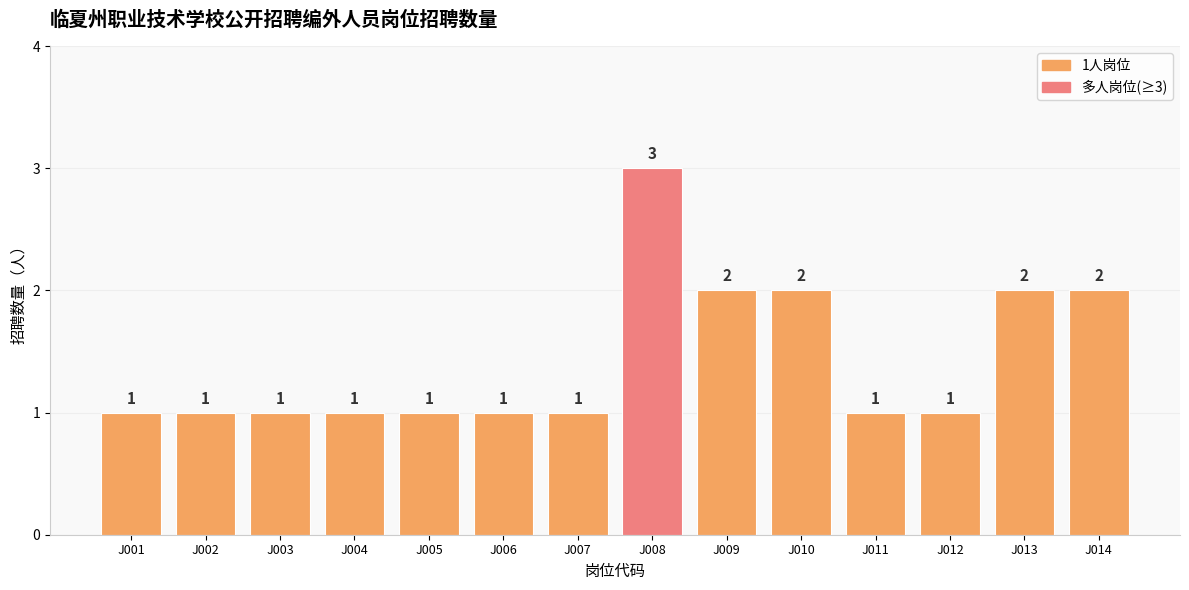

Does the chart contain stacked bars?

No